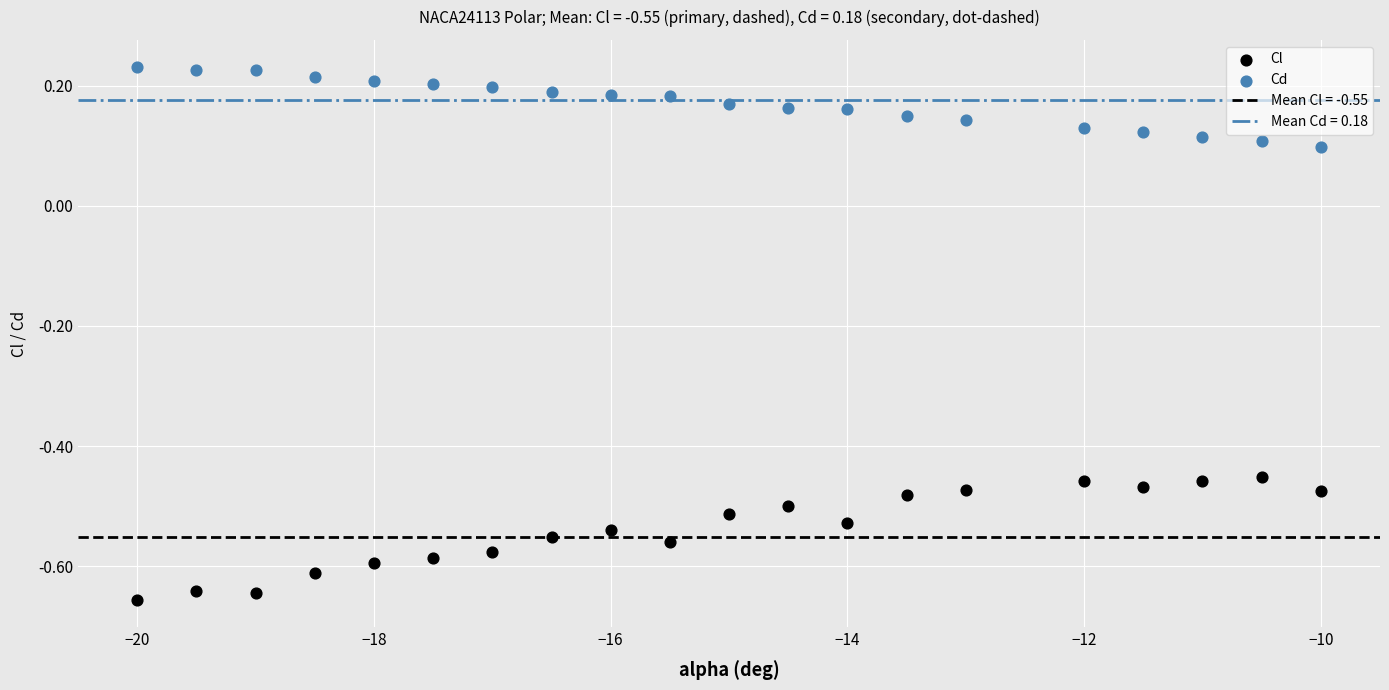

Across all data points, what is the range of Y values (max minus min)?

0.9